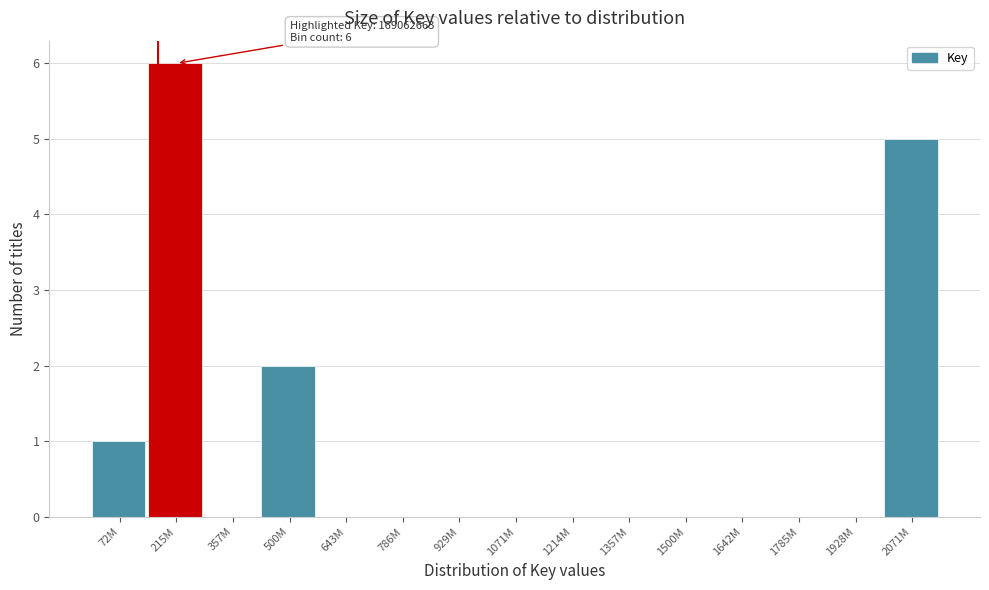

Reading left to right, transcribe all the data shown in this chart.

72M=1	215M=6	357M=0	500M=2	643M=0	786M=0	929M=0	1071M=0	1214M=0	1357M=0	1500M=0	1642M=0	1785M=0	1928M=0	2071M=5